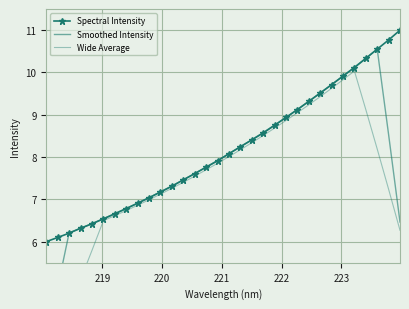

What is the minimum value for Spectral Intensity?

6.0